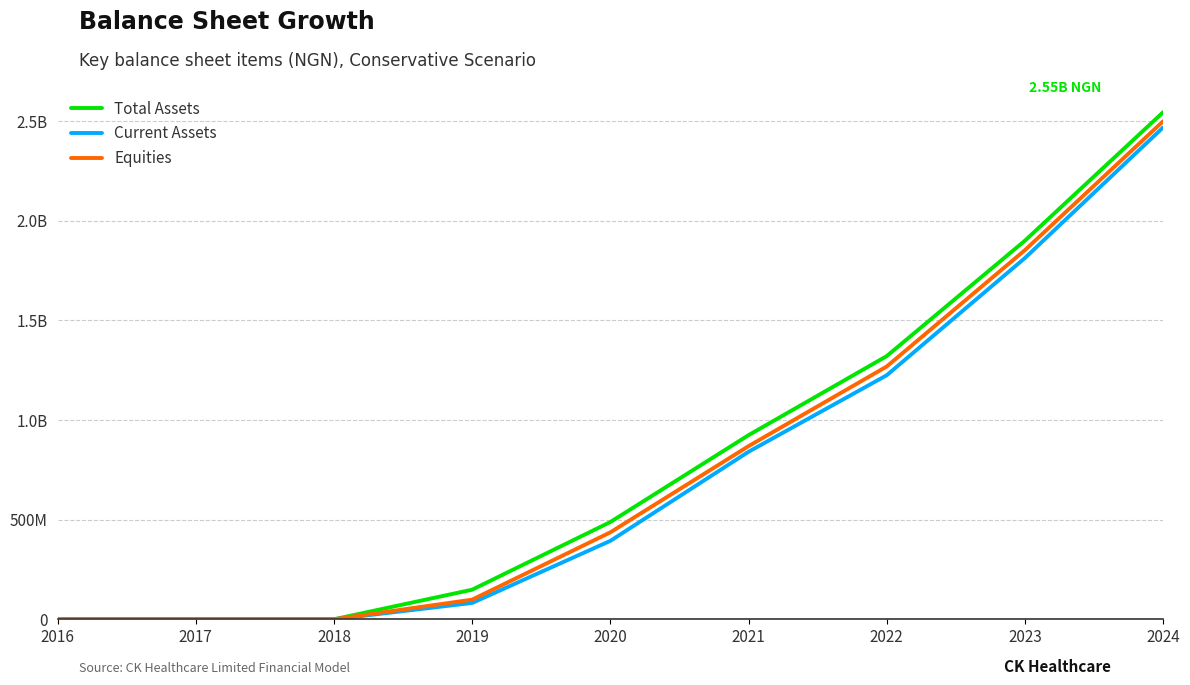

Reading right to left, extract all data points from this chart.

Total Assets: 2024=2545603761.3	2023=1900788109.6	2022=1321305037.2	2021=924318139.6	2020=488268054.1	2019=148527472.5	2018=0.0	2017=0.0	2016=0.0
Current Assets: 2024=2469146618.4	2023=1813623823.9	2022=1225083608.6	2021=840939568.2	2020=393715673.2	2019=82051282.1	2018=0.0	2017=0.0	2016=0.0
Equities: 2024=2500217459.9	2023=1853370027.4	2022=1269076544.0	2021=869183893.0	2020=436432437.7	2019=98527472.5	2018=0.0	2017=0.0	2016=0.0